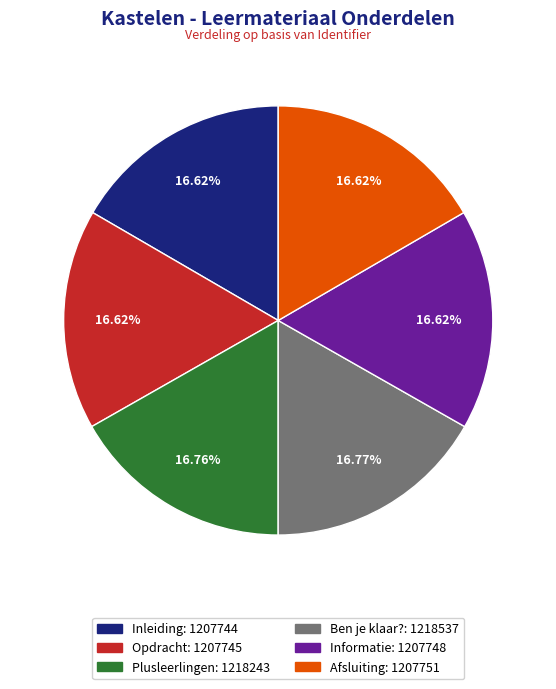

How much of the chart is everything except Opdracht?

83.4%